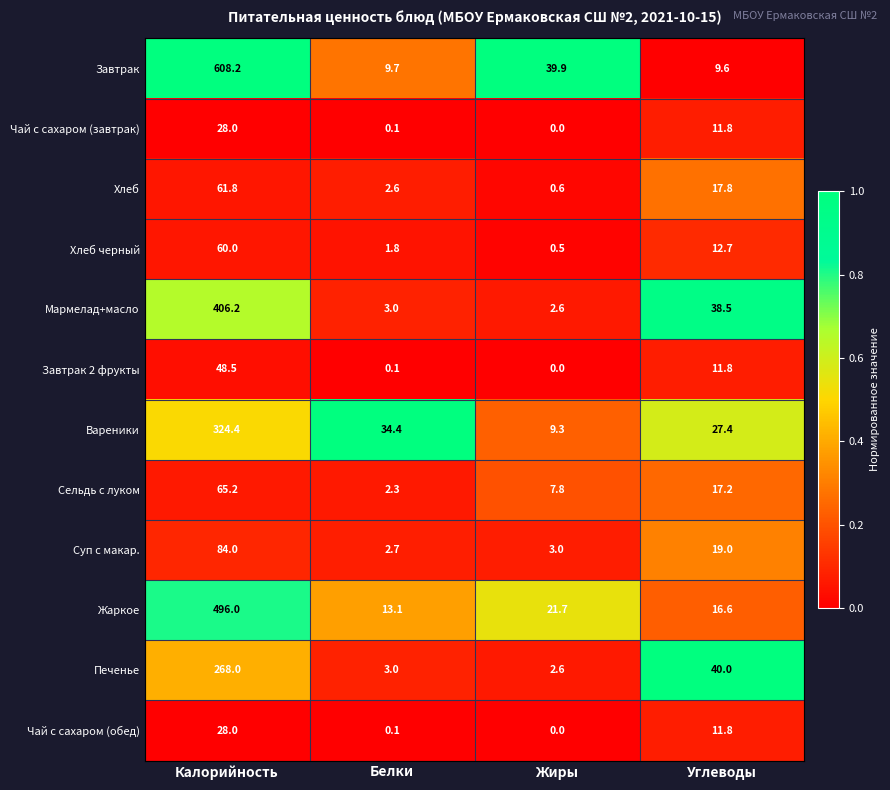

What is the maximum value shown in the chart?

608.2